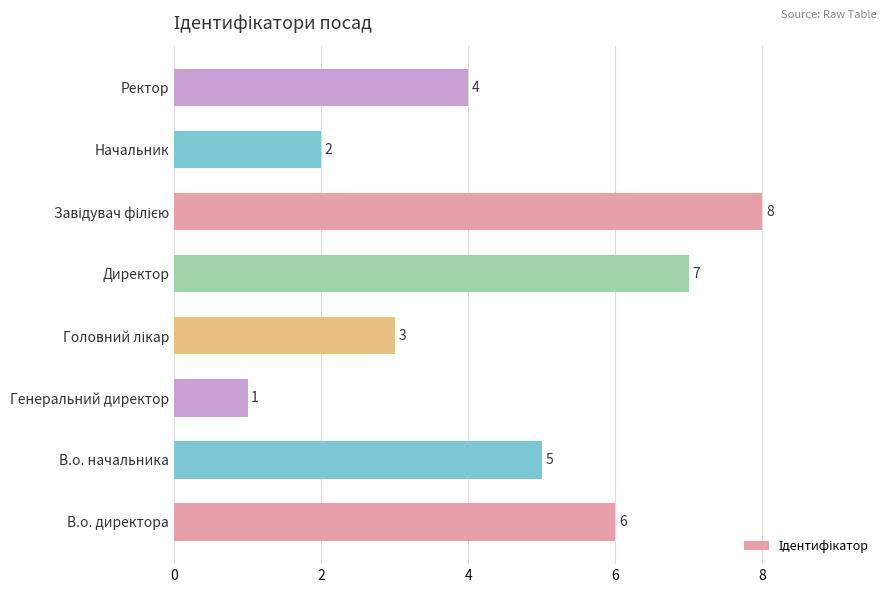

What is the difference between the maximum and minimum values?

7